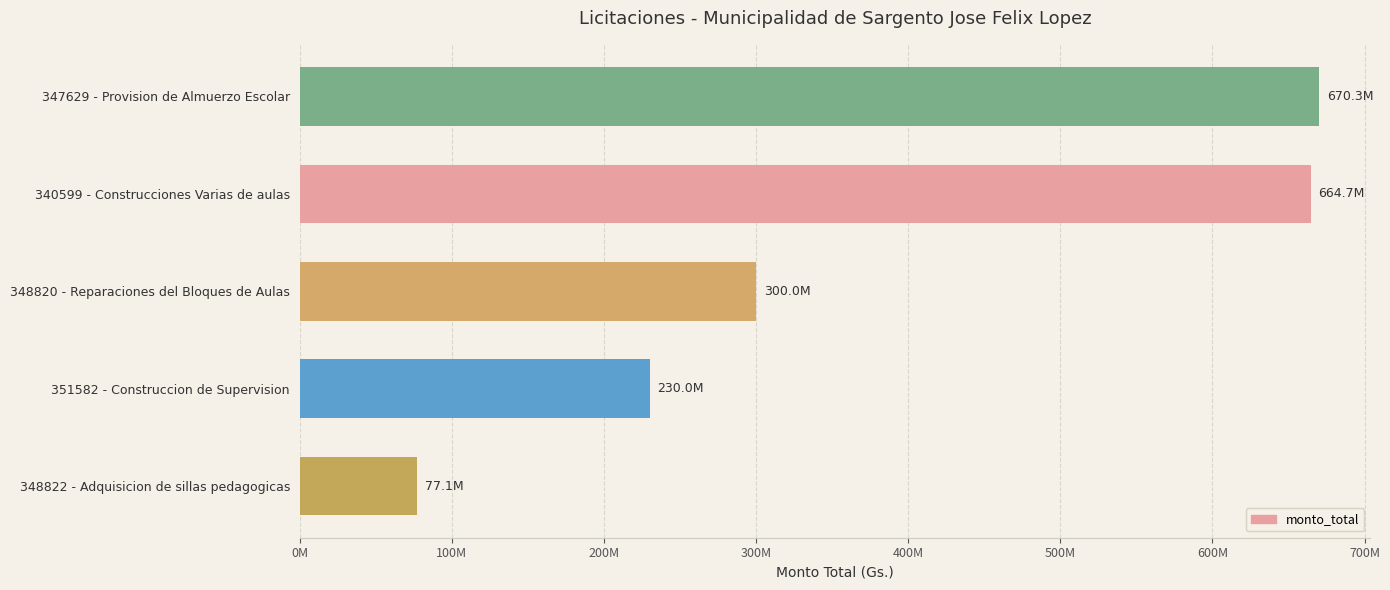

Does the chart contain any negative values?

No